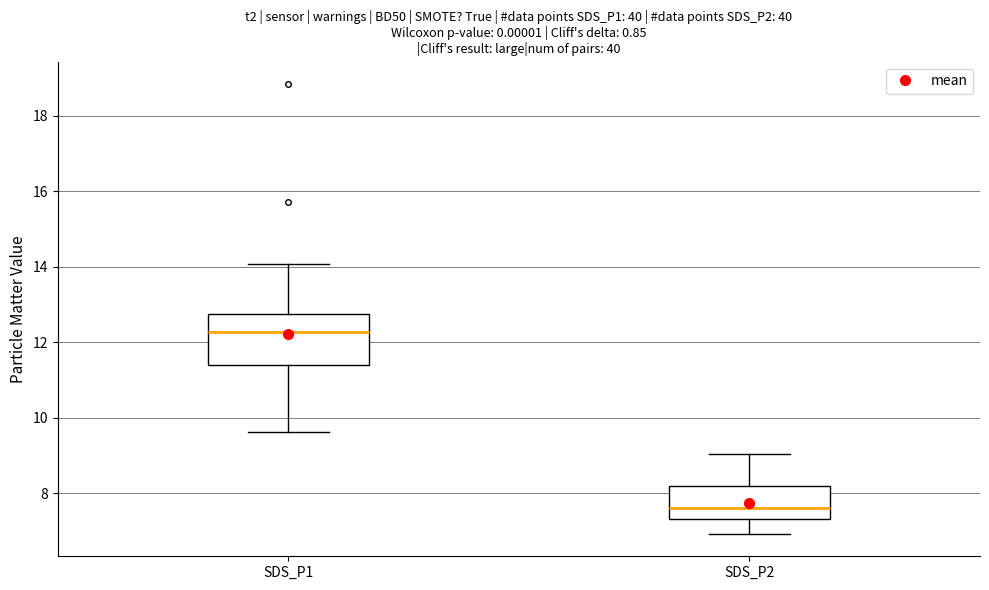

Comparing the boxes themselves (not the whiskers), which one is the tallest?

SDS_P1